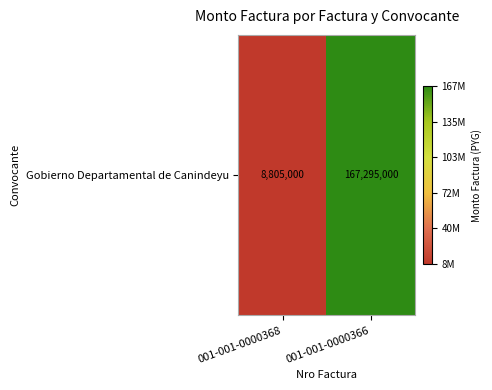

How many values are below 167295000?

1